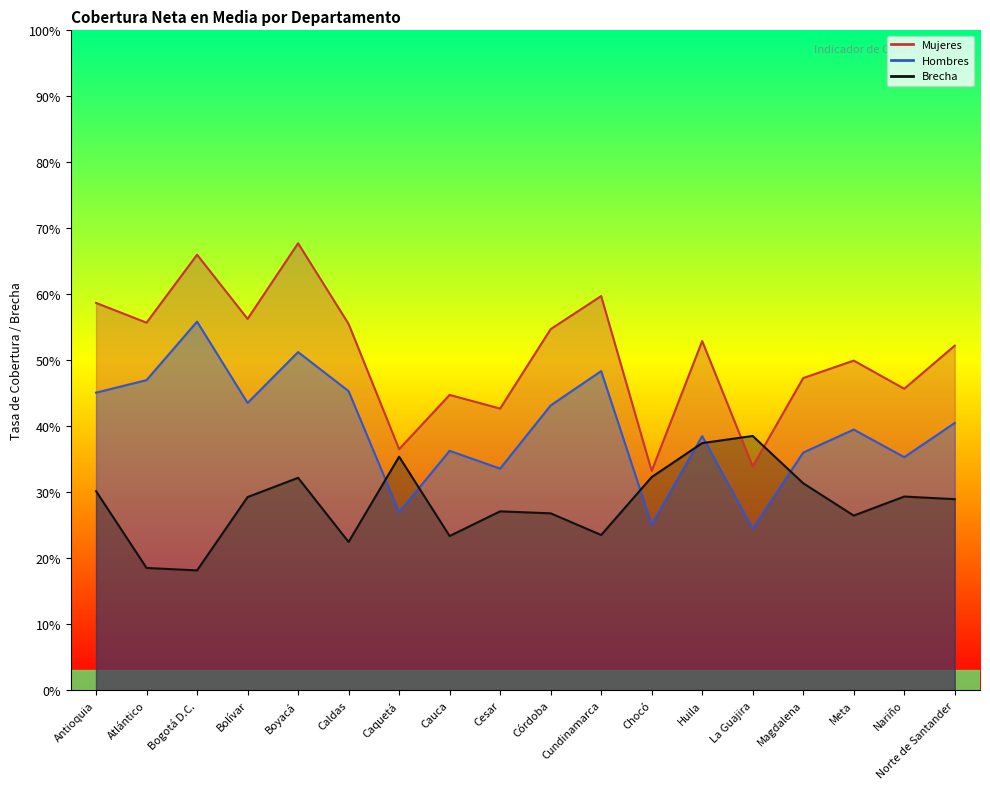

What is the difference between the Brecha values at Nariño and Huila?

0.1